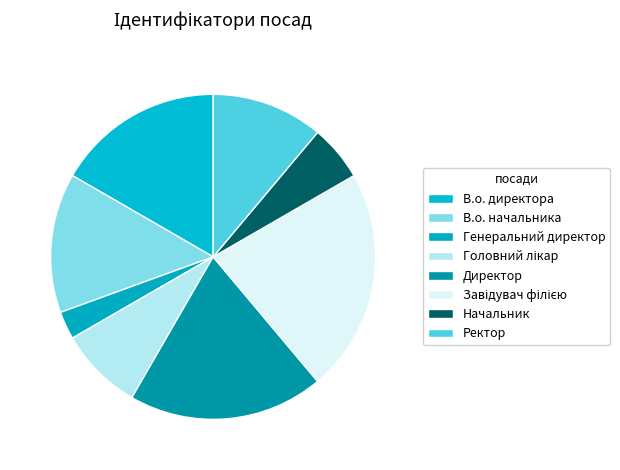

Approximately how many times larger is the value at Директор compared to В.о. начальника?

1.4